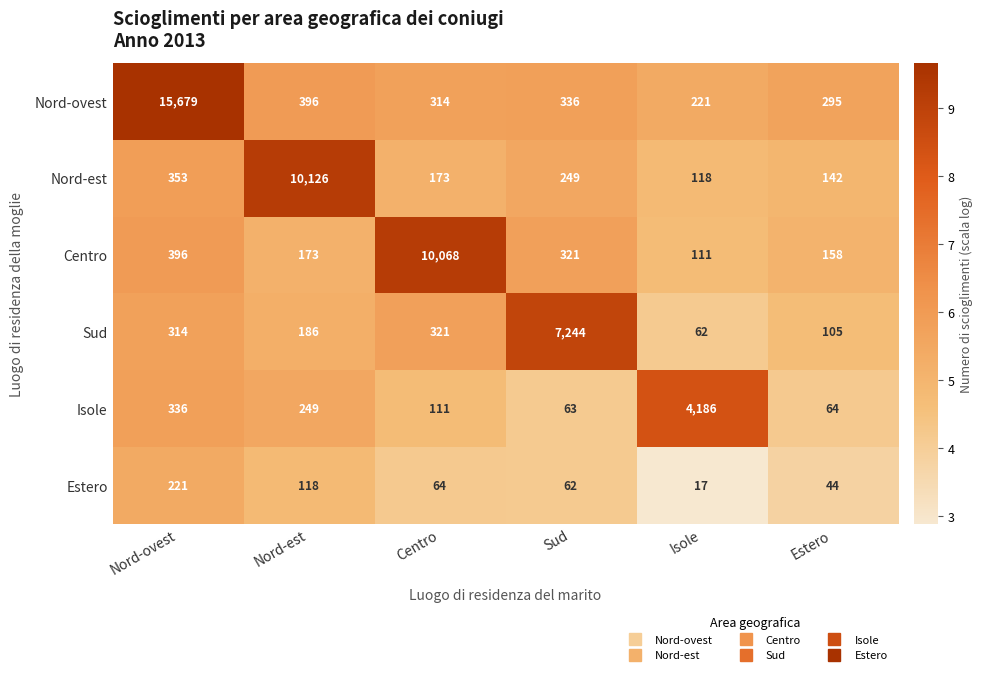

The value of Sud at Nord-est is 100. True or false?

False